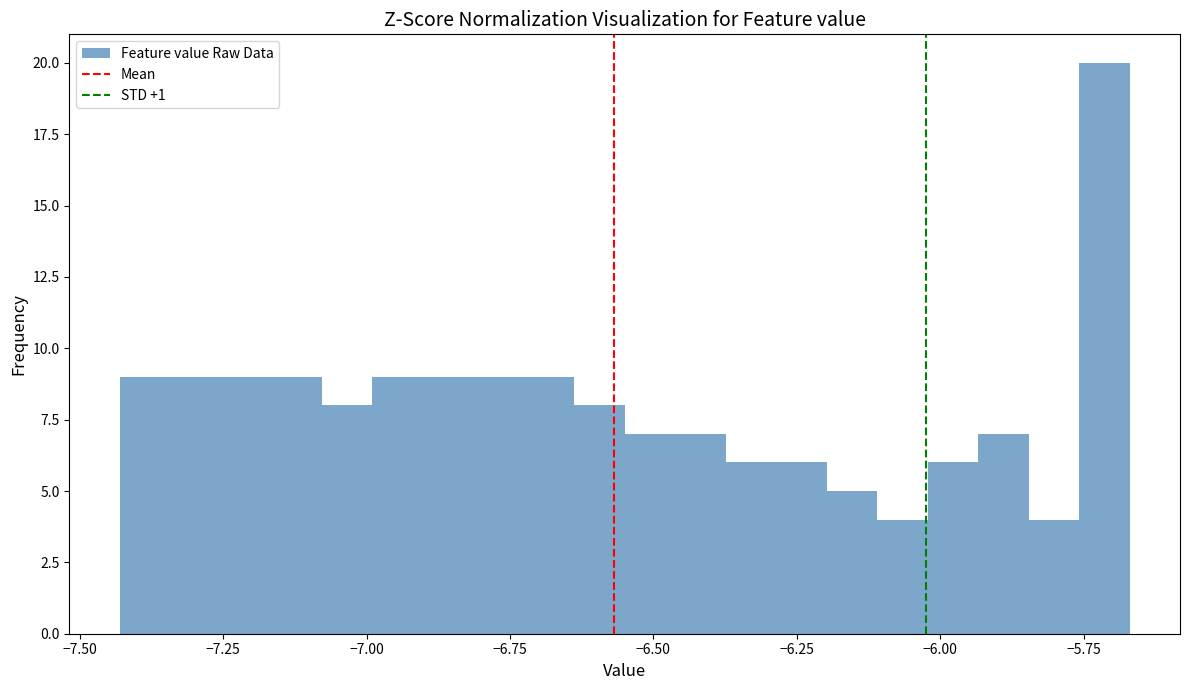

Read against the x-axis, roughly where is the centre of the tallest bar?

-5.70